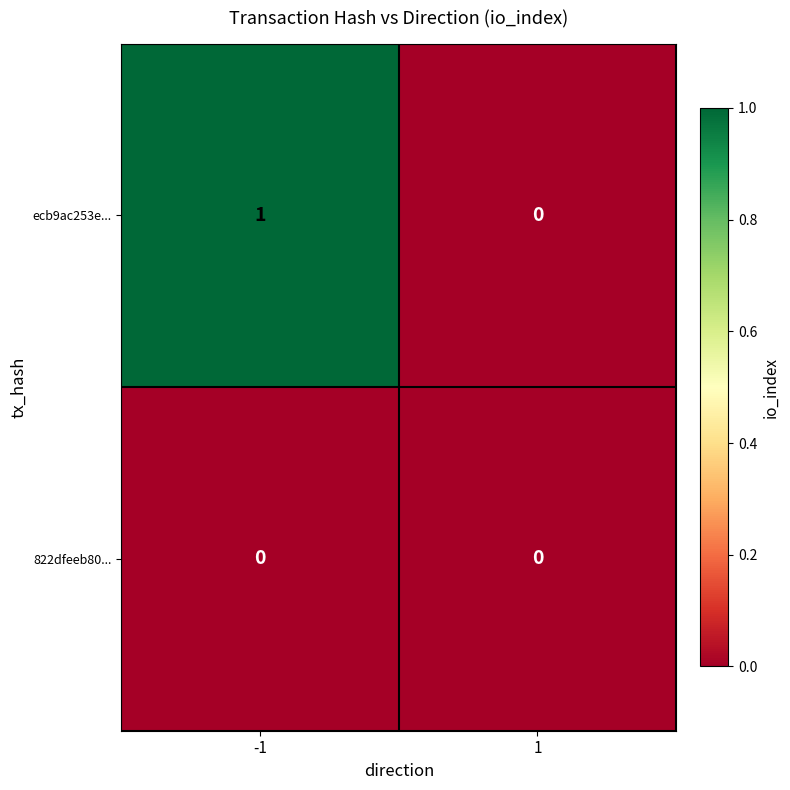

Reading left to right, list all the values displayed in this chart.

ecb9ac253e...: -1=1	1=0
822dfeeb80...: -1=0	1=0